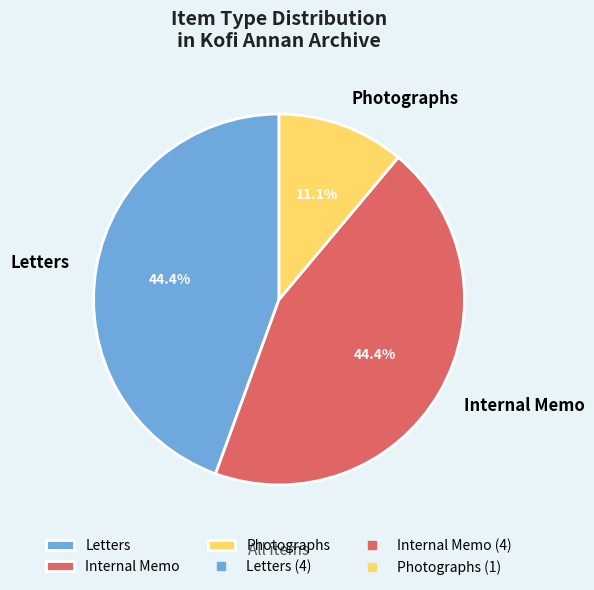

Which has a higher value, Photographs or Letters?

Letters